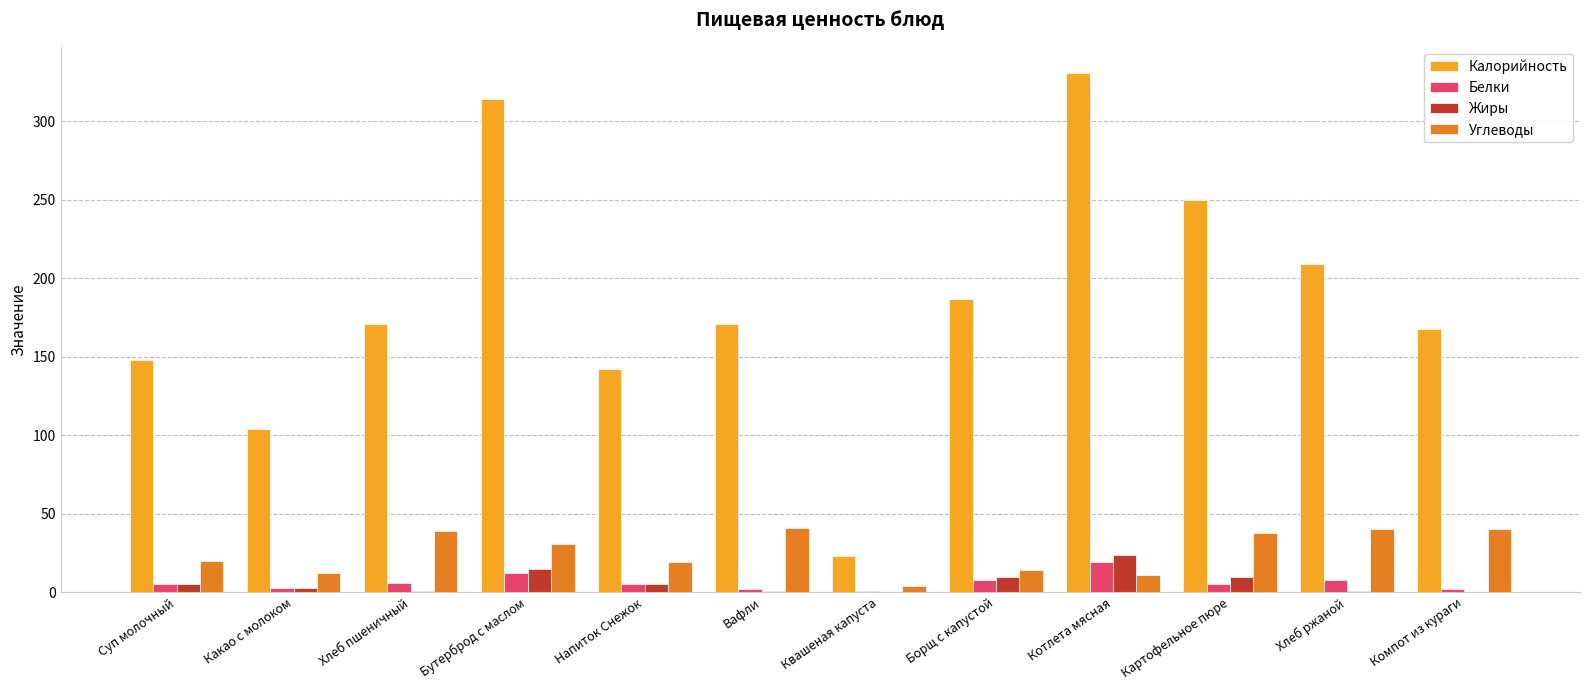

Read the Белки value at Борщ с капустой.

8